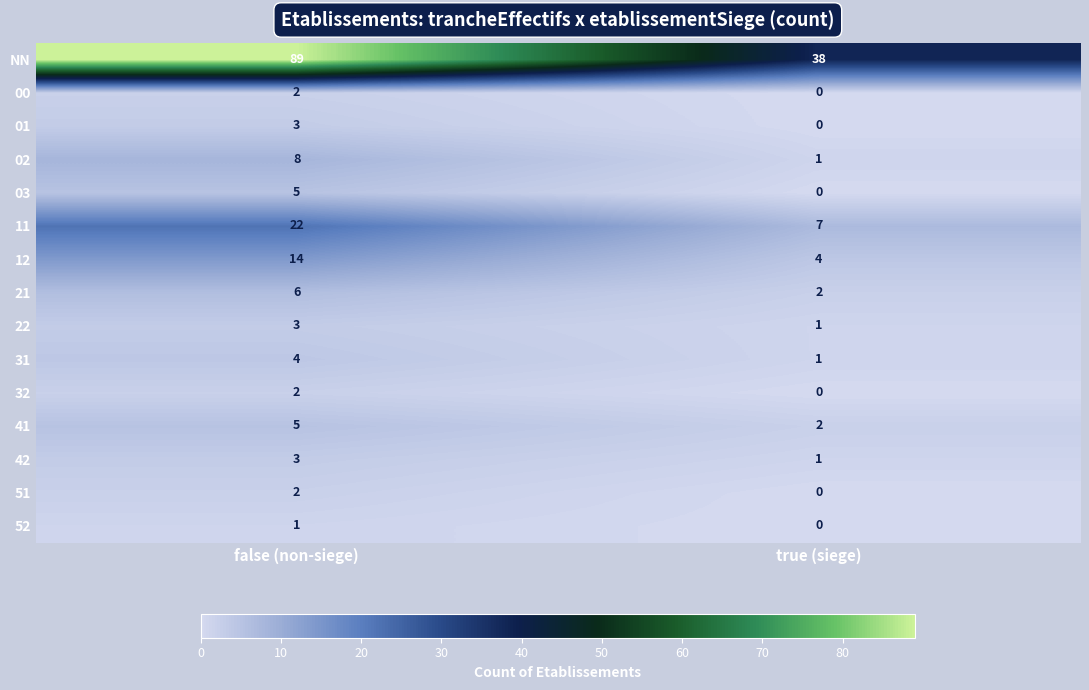

What is the difference between the highest and lowest values at true (siege)?

38